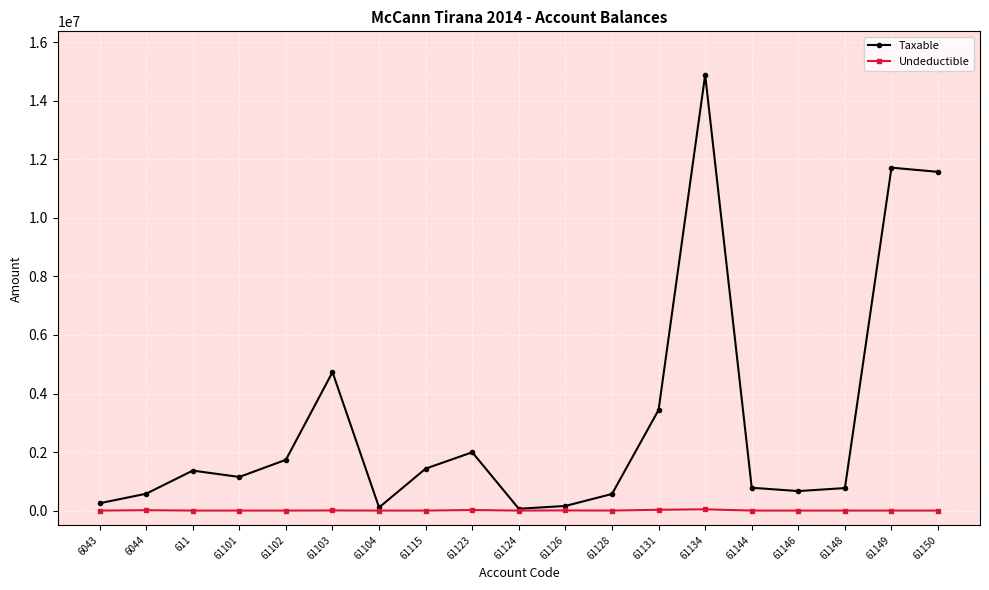

How many lines are shown in the chart?

2